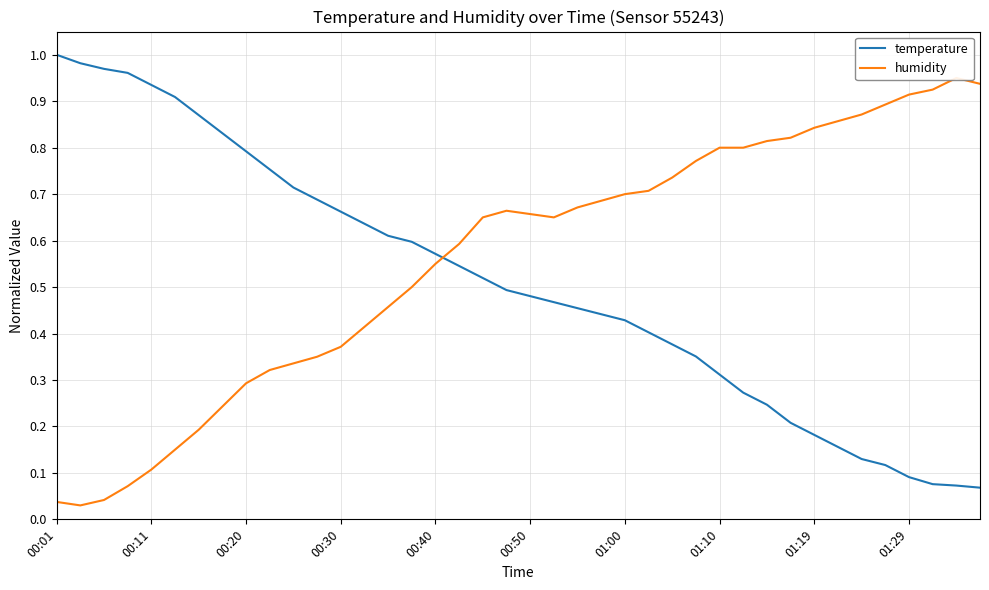

How many lines are shown in the chart?

2